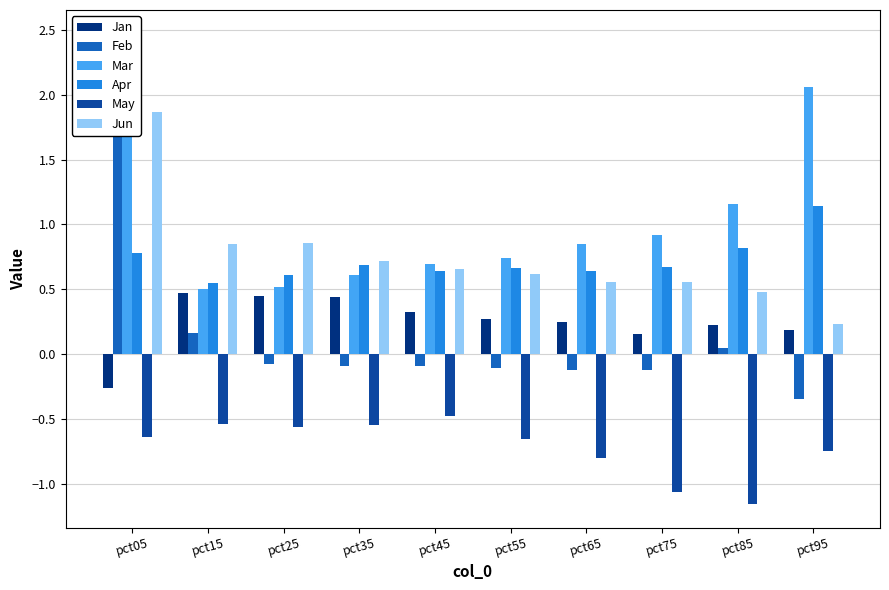

What is the difference between the second highest and second lowest values in the Jan series?

0.3